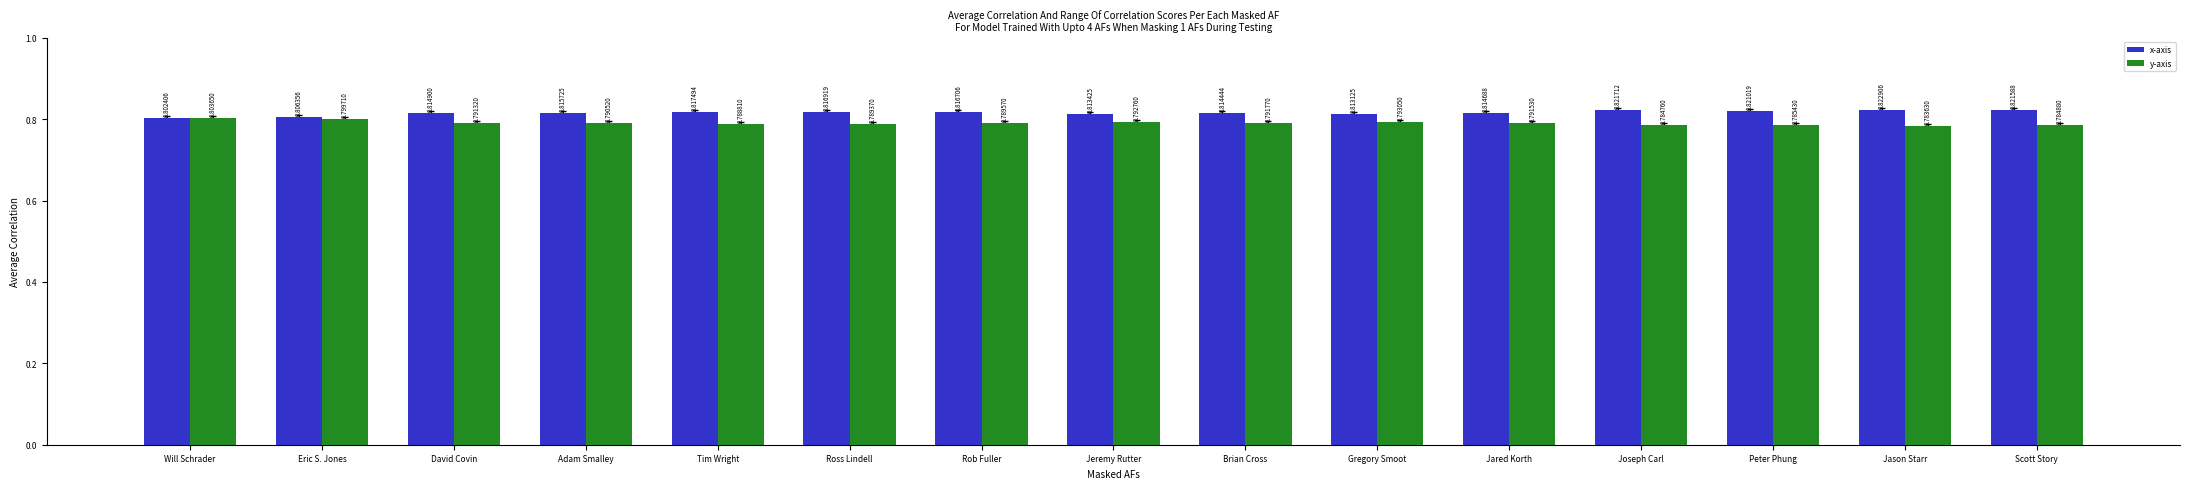

Which series has the largest total across all categories?

x-axis